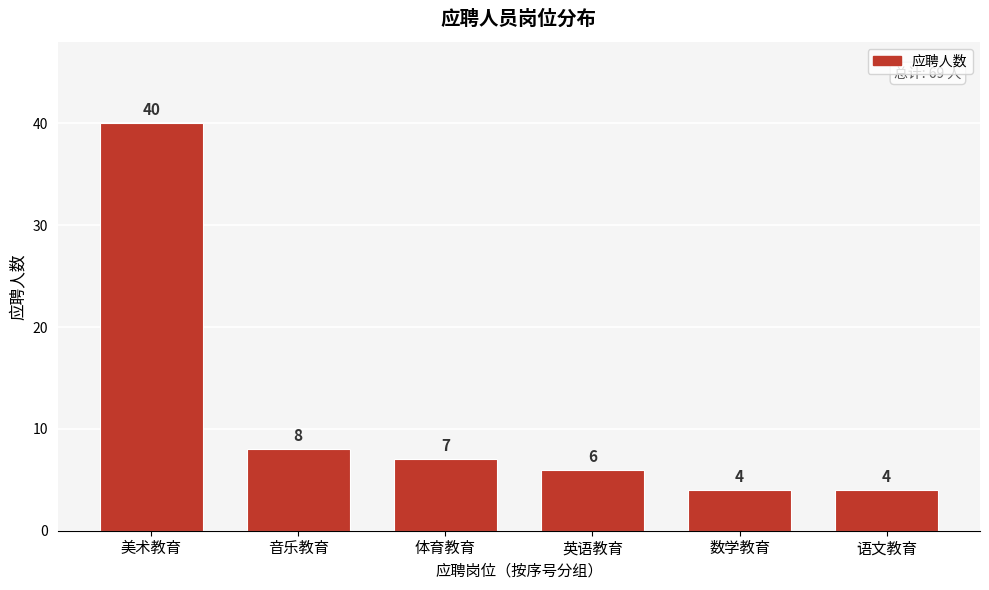

Reading left to right, extract all data points from this chart.

40	8	7	6	4	4